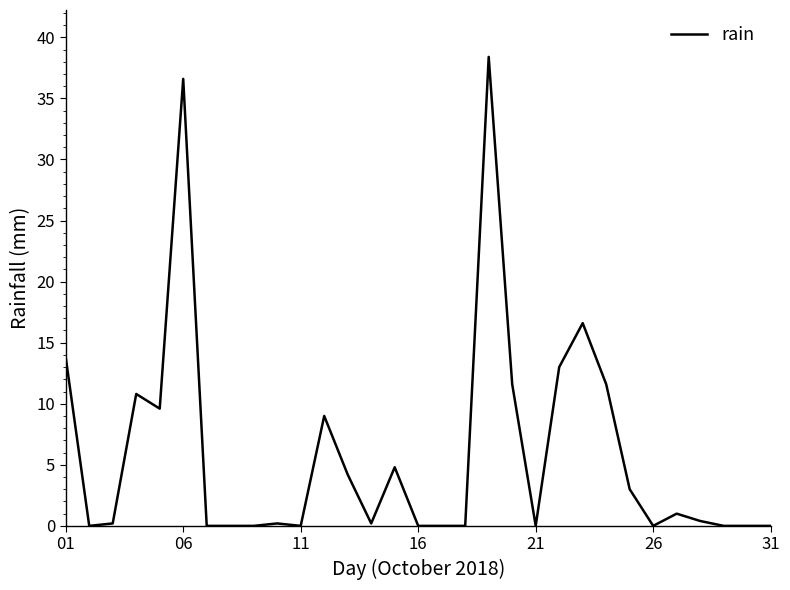

What is the difference between the maximum and minimum values?

38.4